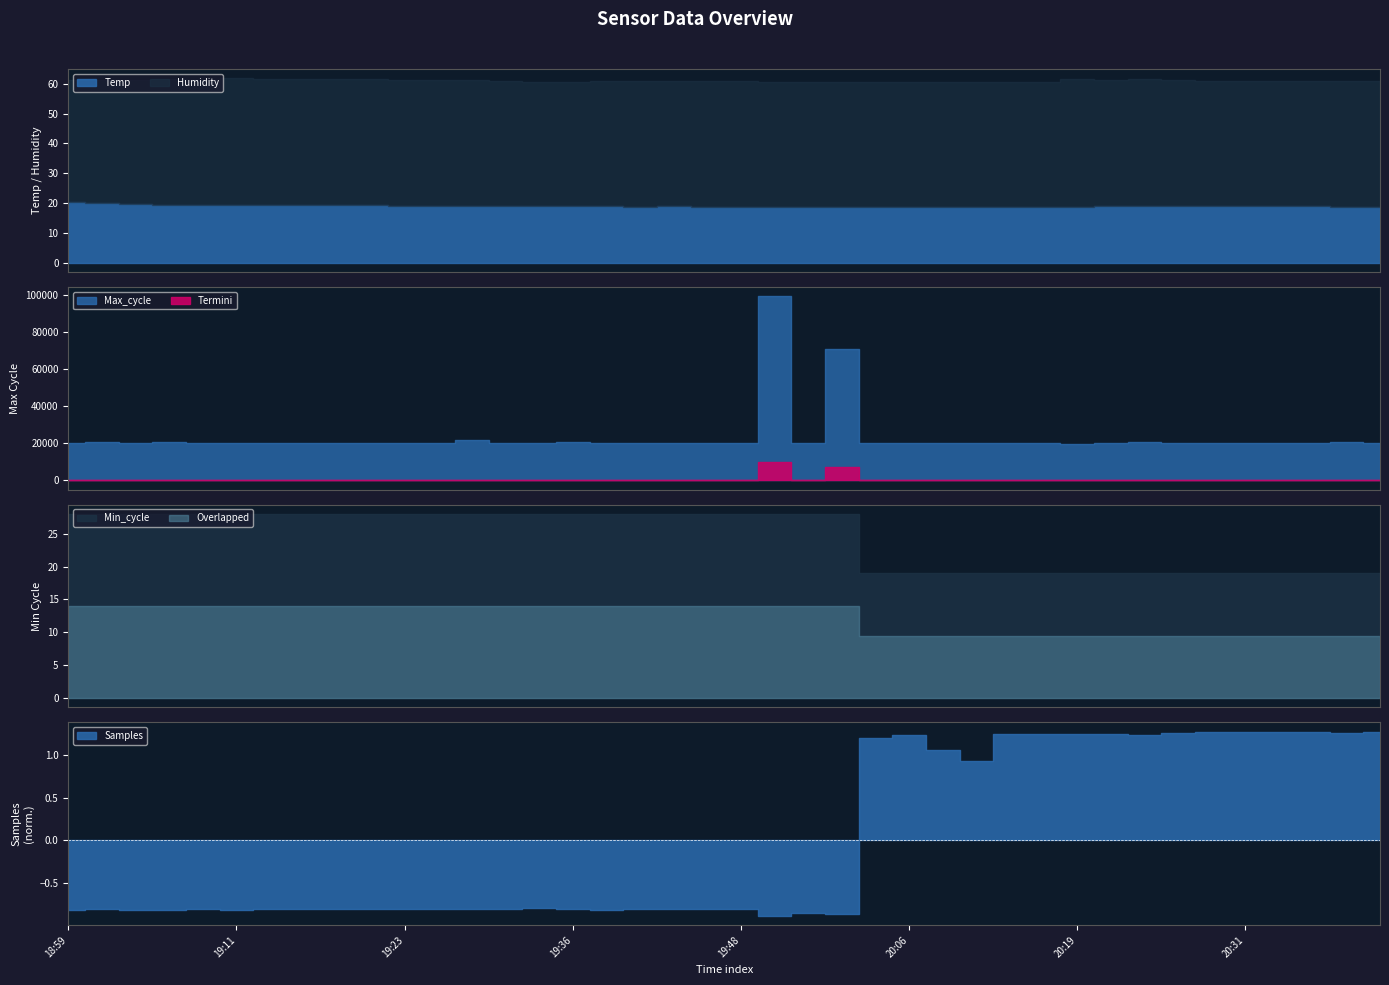

What position from the right is 19:54?

18